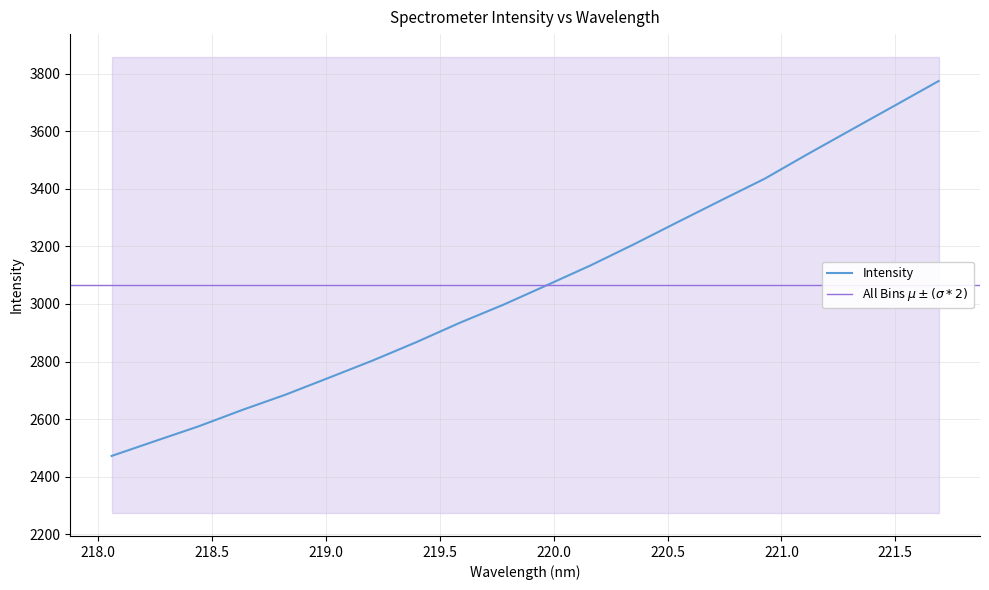

The chart shows a value of 2935.0 at 219.589. True or false?

True